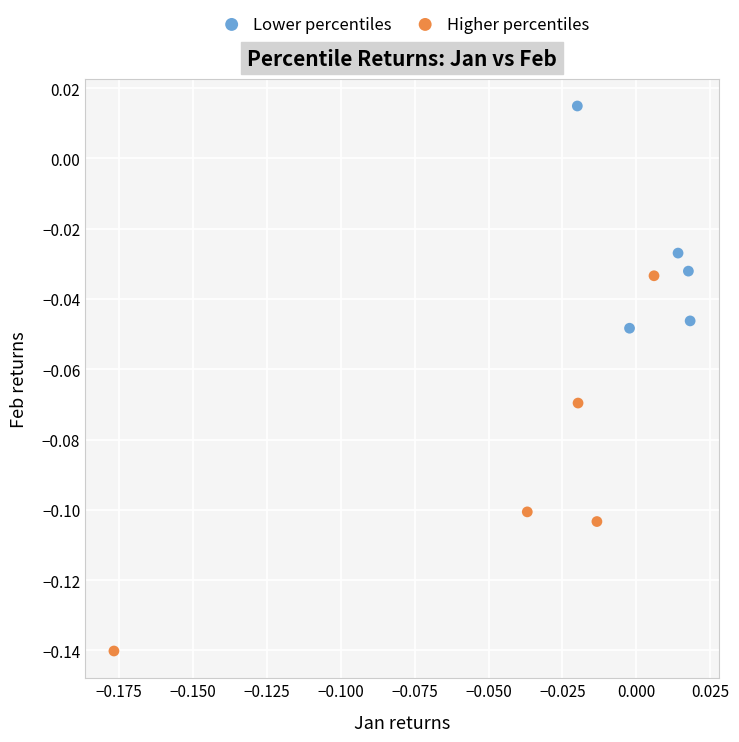

Which series reaches the minimum Y coordinate?

Higher percentiles